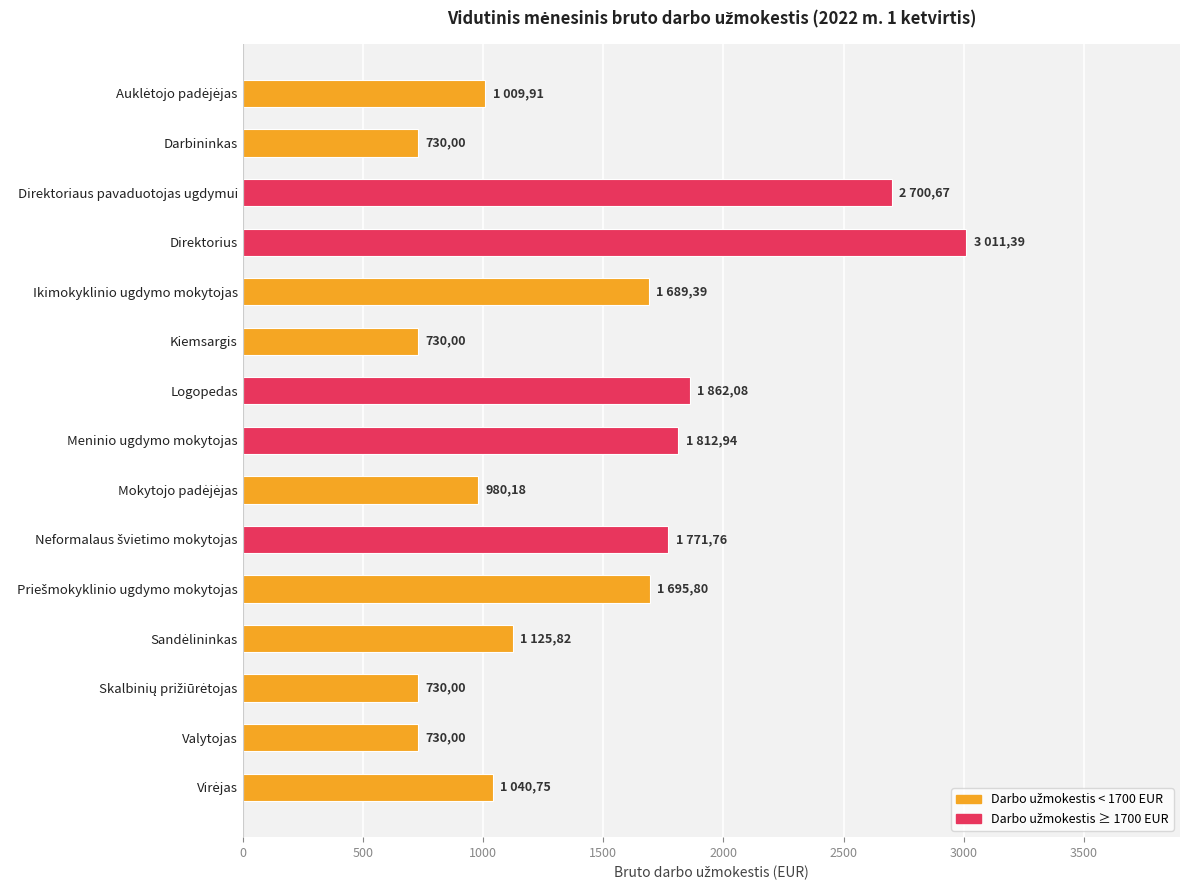

What is the difference between the maximum and minimum values?

2281.4